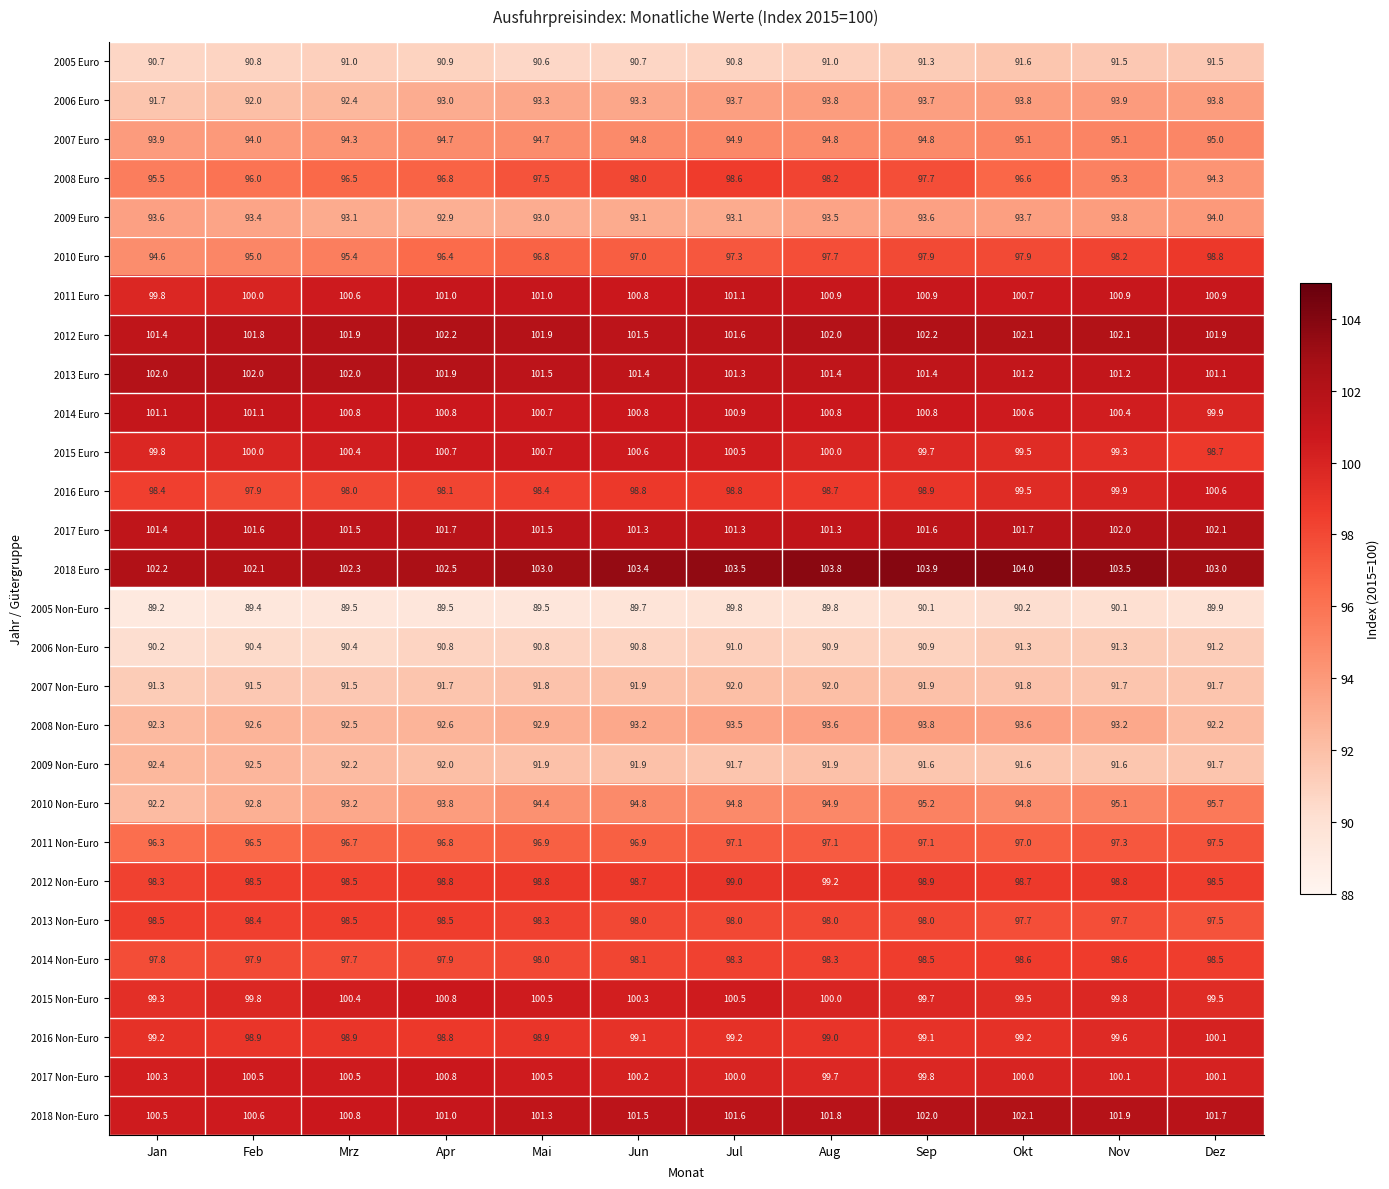

True or false: 2016 Non-Euro has a value of 26.3 at Nov.

False